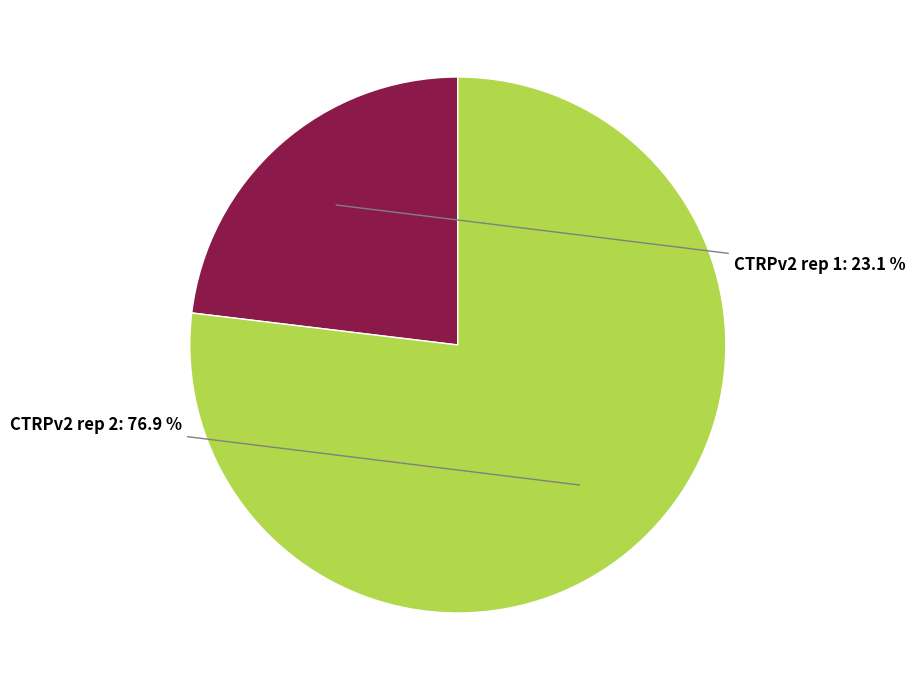

Is there any slice that represents more than half of the pie?

Yes